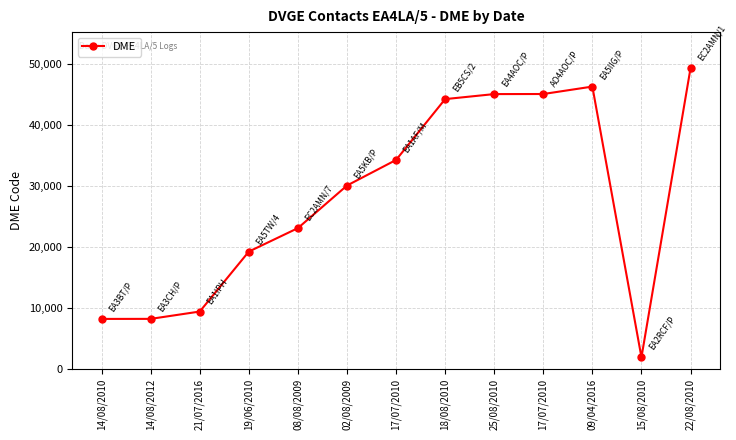

How many distinct data groups are displayed?

1